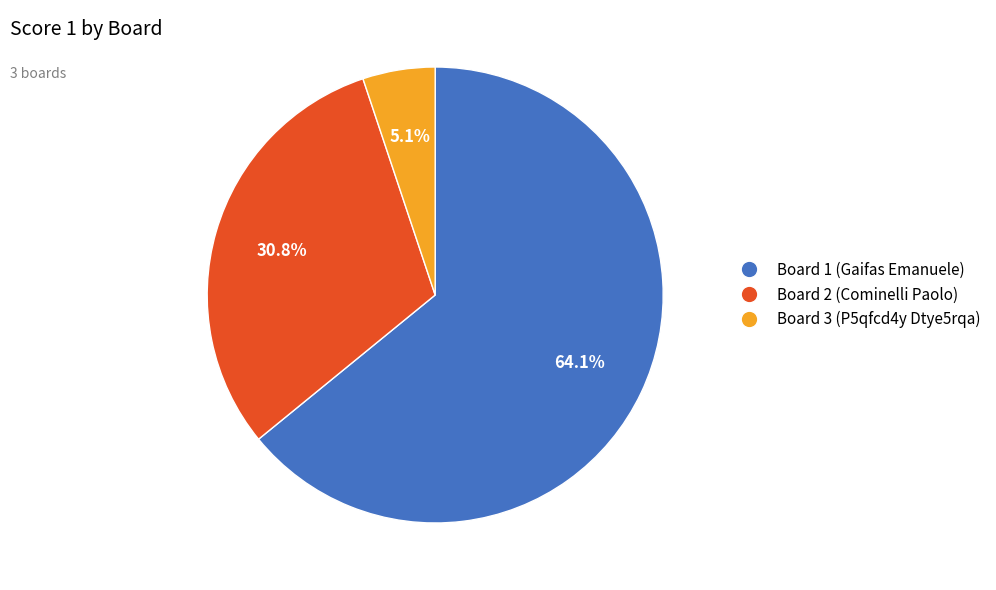

Which has a higher value, Board 3 (P5qfcd4y Dtye5rqa) or Board 2 (Cominelli Paolo)?

Board 2 (Cominelli Paolo)